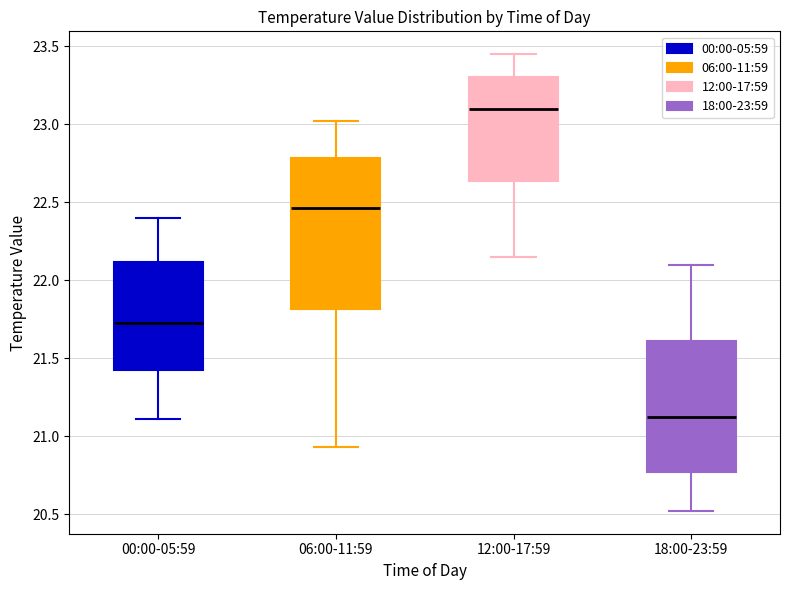

Reading left to right, transcribe this box plot: for each box, give where its median line is, the range the box spans, and where its two whiskers end, as read against the y-axis. The values are not printed on the chart, so give them approximately, as read against the axis.

00:00-05:59: median 21.75, box 21.45 to 22.10, whiskers 21.10 to 22.40
06:00-11:59: median 22.45, box 21.80 to 22.80, whiskers 20.95 to 23.00
12:00-17:59: median 23.10, box 22.65 to 23.30, whiskers 22.15 to 23.45
18:00-23:59: median 21.15, box 20.75 to 21.60, whiskers 20.50 to 22.10